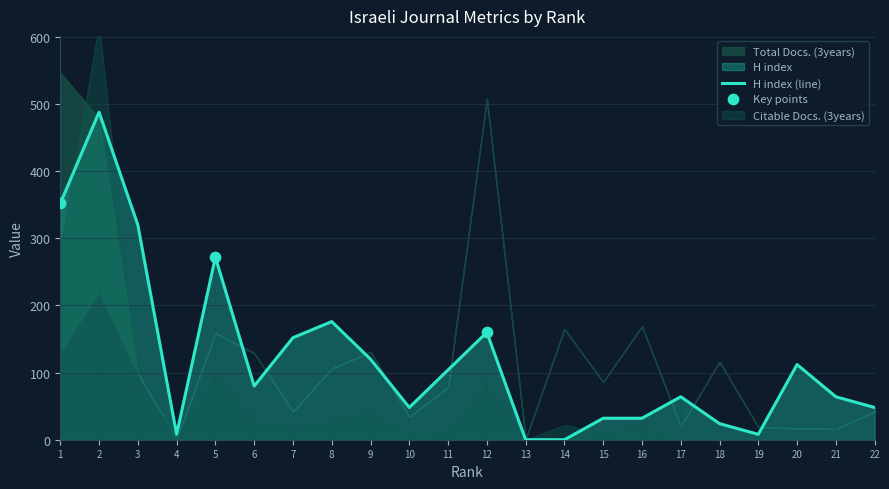

What is the total value across all series at 5?

452